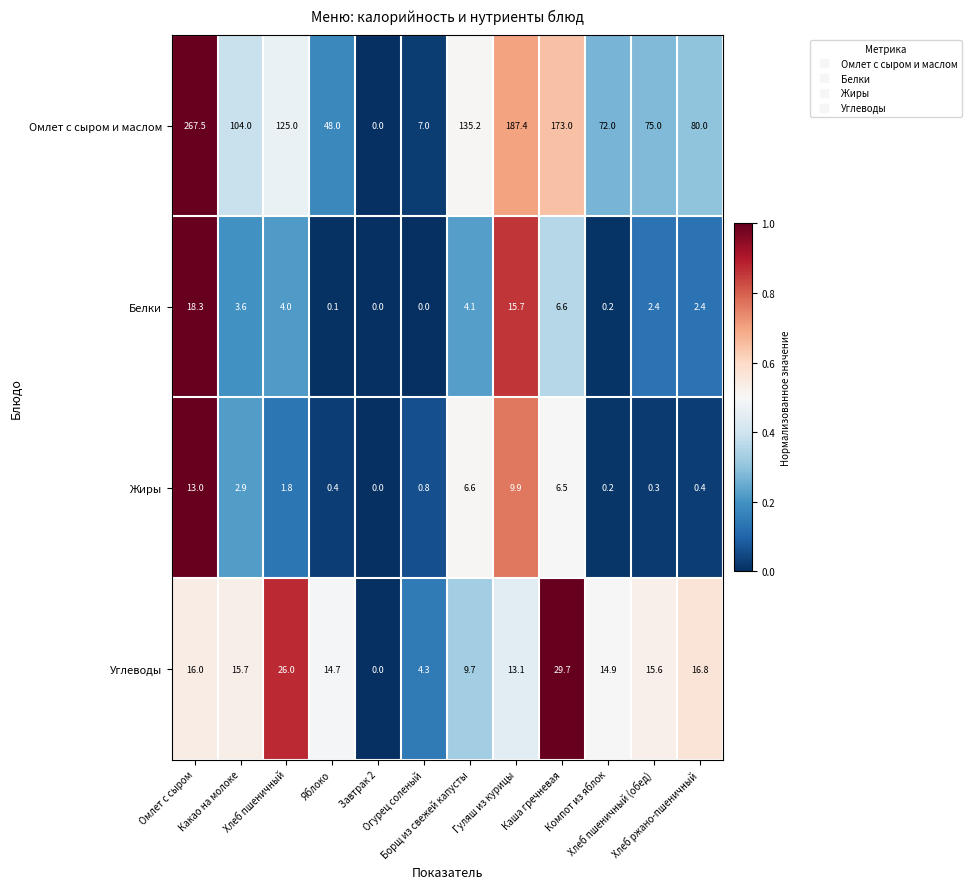

What is the maximum value shown in the chart?

267.5